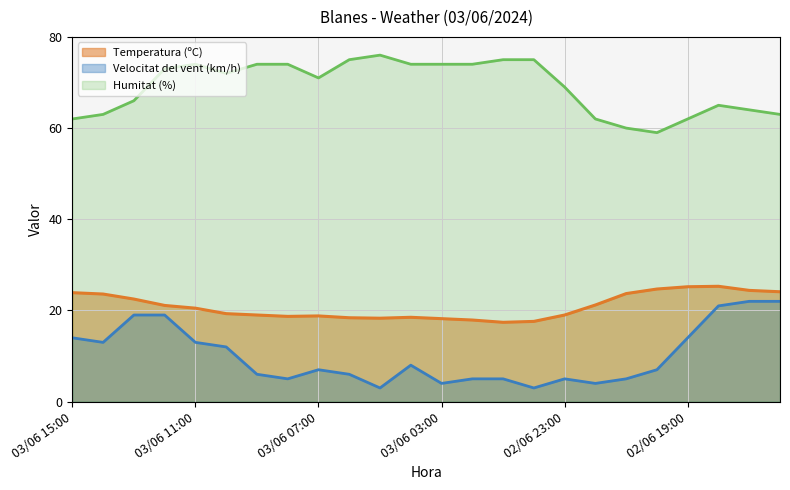

What is the difference between the second highest and minimum values in the Temperatura (ºC) series?

7.8